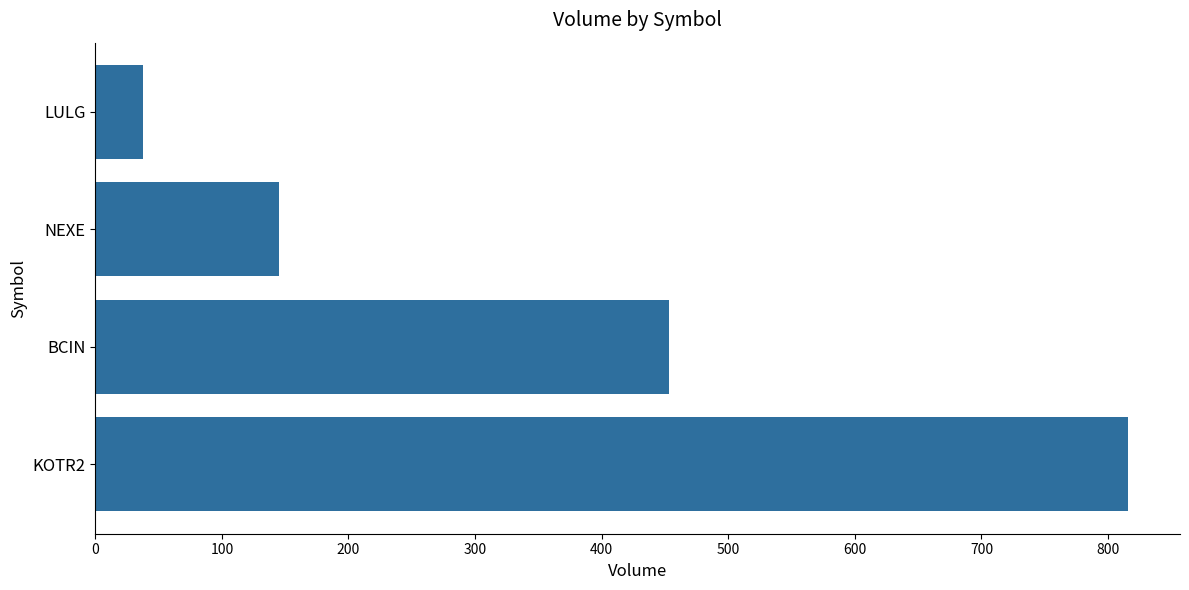

List the labels in order of value, largest first.

KOTR2, BCIN, NEXE, LULG